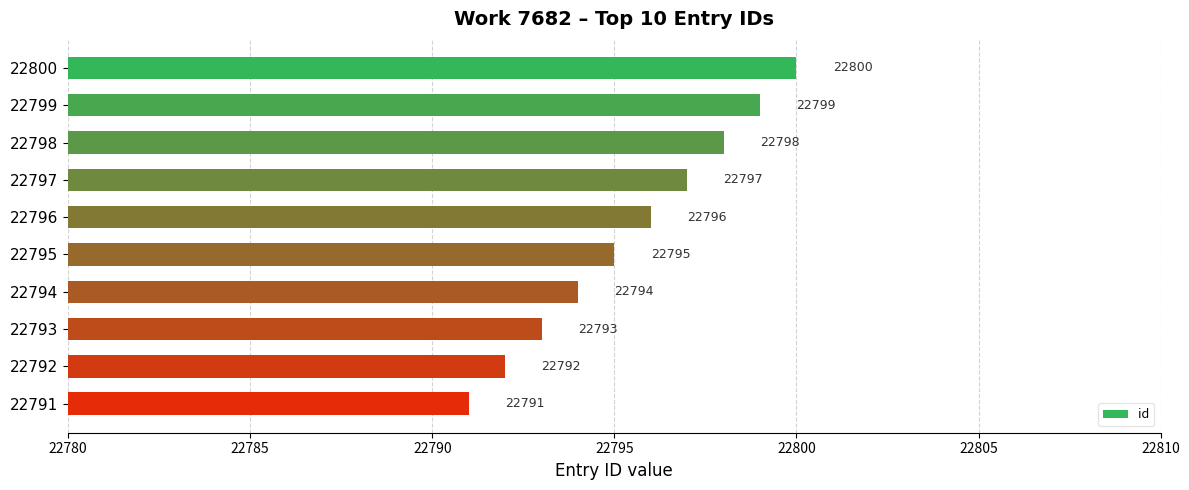

At which label is the value closest to 22795?

22795